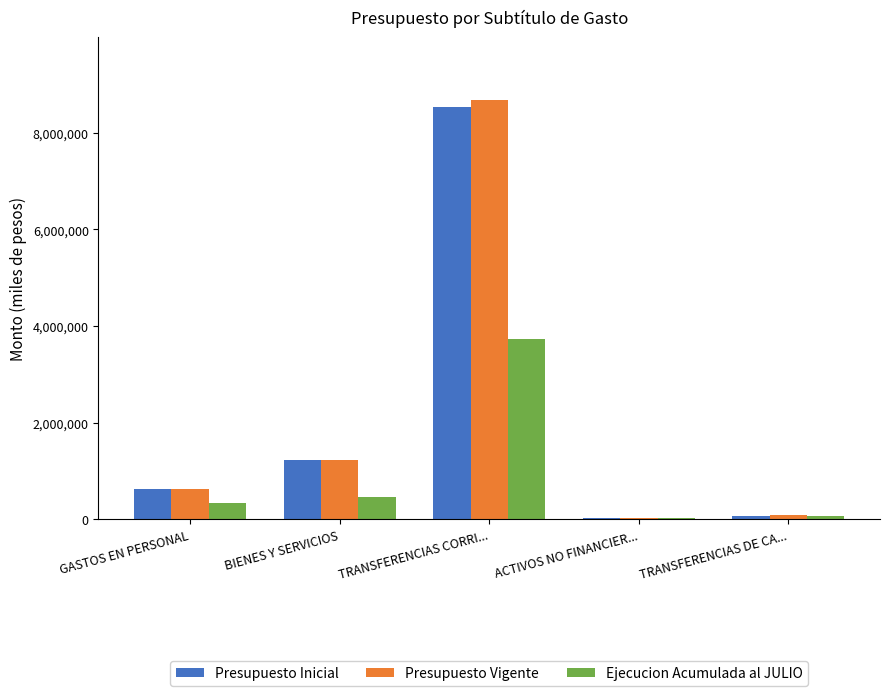

Are the bars horizontal?

No